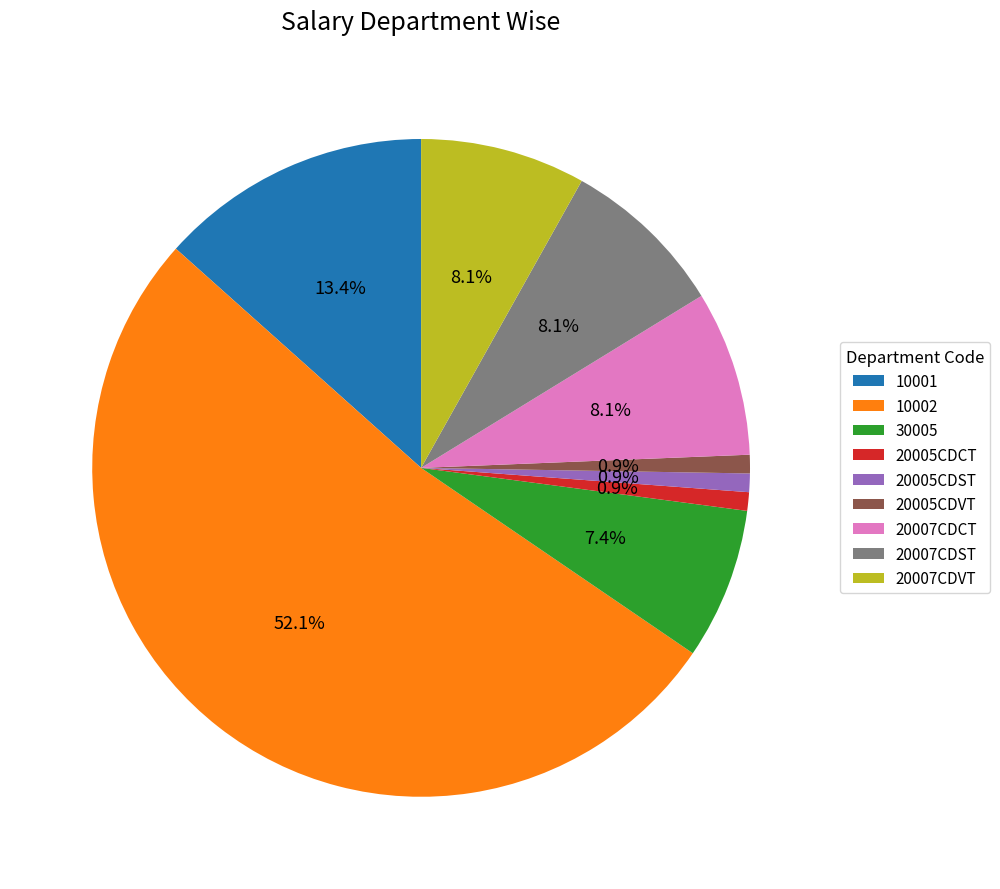

What is the total percentage of 20007CDVT and 20005CDVT?

9.0%